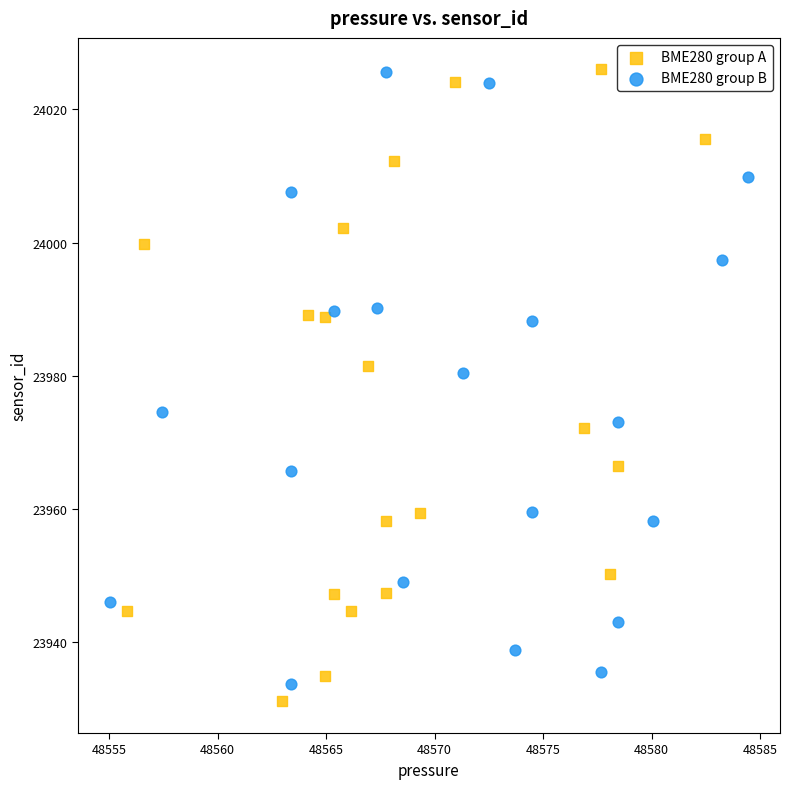

What are all the series names shown in the legend?

BME280 group A, BME280 group B